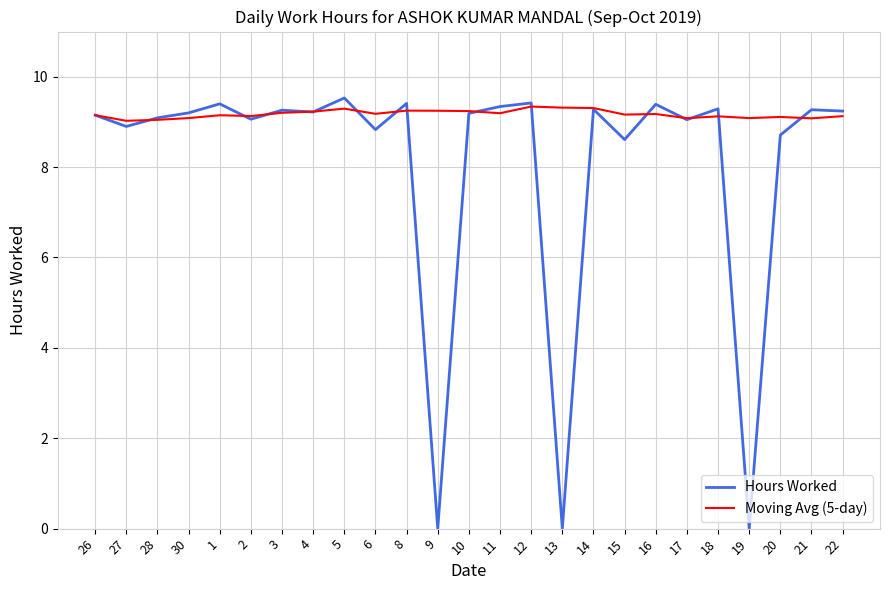

What position from the right is 3?

19